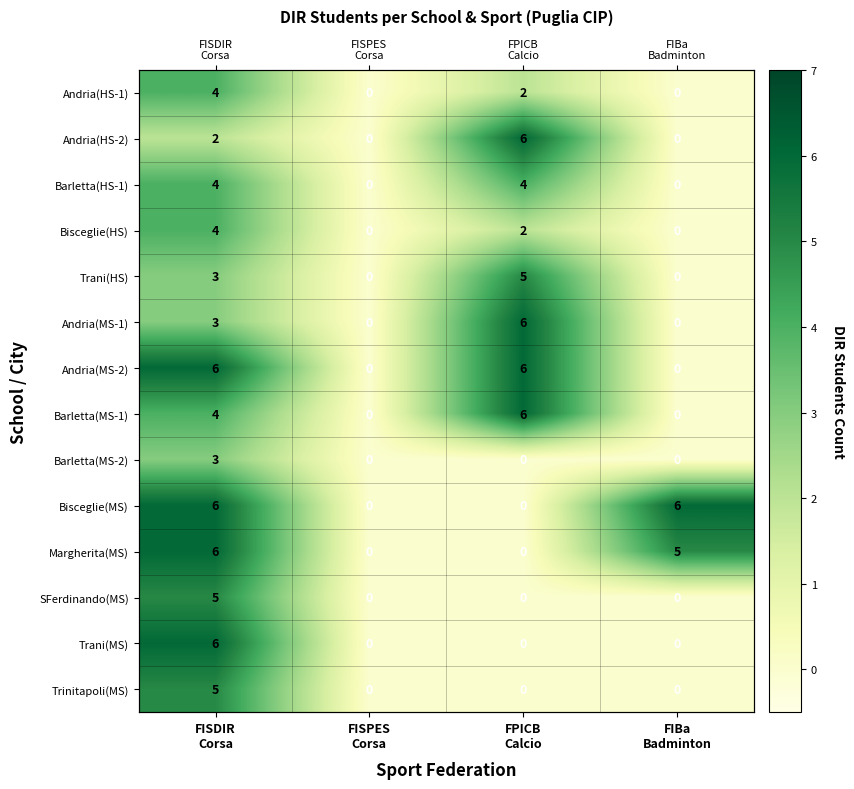

Which has a higher value, FISPES
Corsa or FIBa
Badminton?

FISPES
Corsa